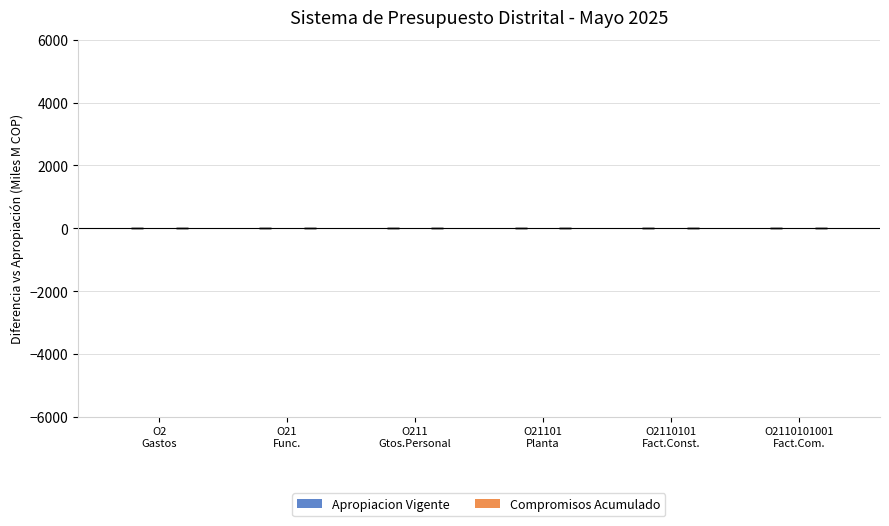

What is the sum of all values?

-33.5